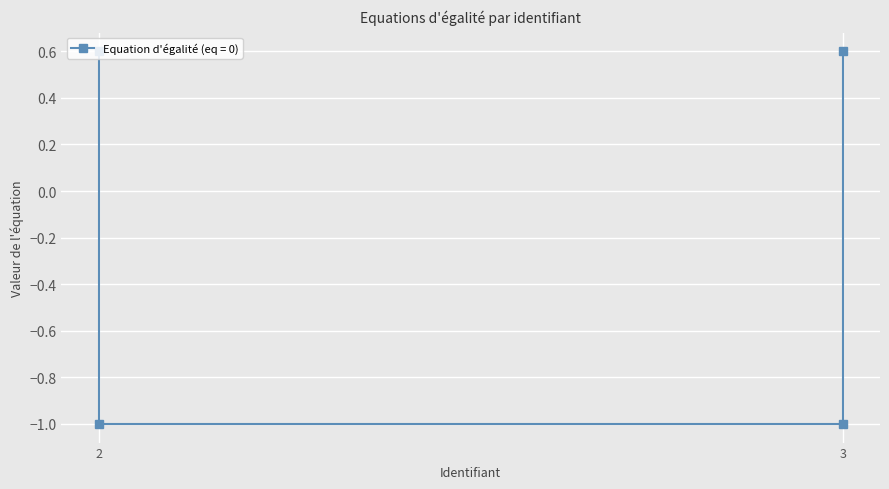

The value at 3 is 0.9. True or false?

False